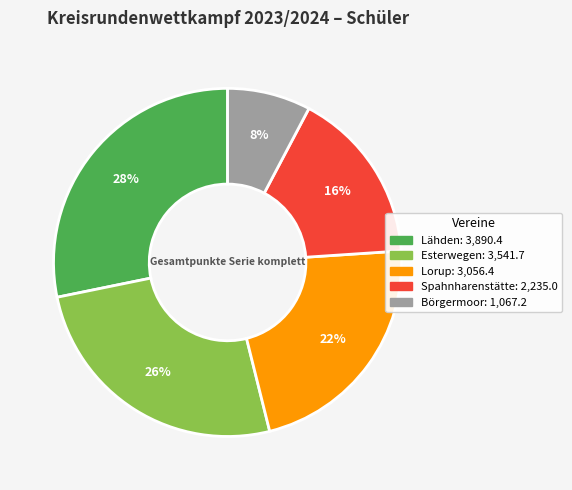

To the nearest percent, what is the combined percentage of Lorup and Spahnharenstätte?

38%